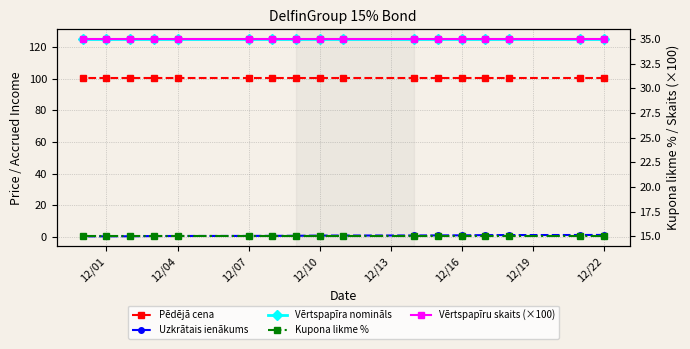

The value of Pēdējā cena at 12/22 is 100.2. True or false?

True